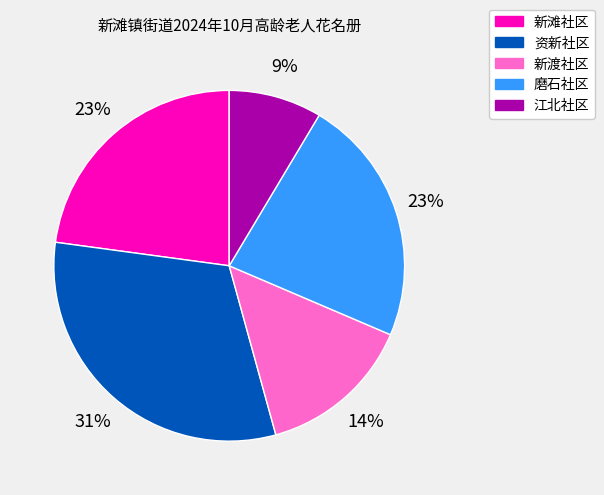

To the nearest percent, what is the combined percentage of 资新社区 and 新滩社区?

54%